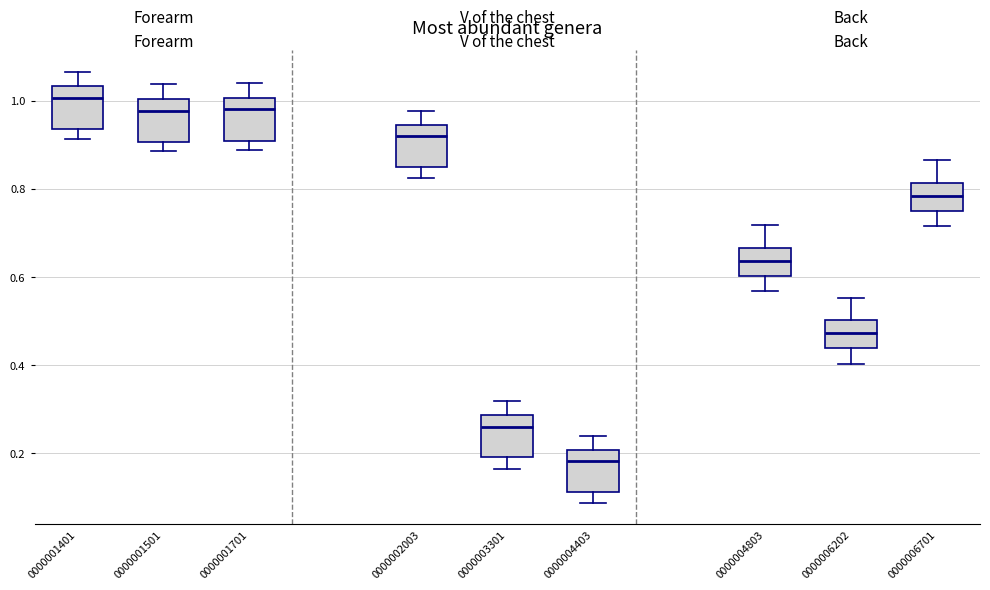

Reading left to right, transcribe this box plot: for each box, give where its median line is, the range the box spans, and where its two whiskers end, as read against the y-axis. The values are not printed on the chart, so give them approximately, as read against the axis.

0000001401: median 1.00, box 0.94 to 1.04, whiskers 0.92 to 1.06
0000001501: median 0.98, box 0.90 to 1.00, whiskers 0.88 to 1.04
0000001701: median 0.98, box 0.90 to 1.00, whiskers 0.88 to 1.04
0000002003: median 0.92, box 0.84 to 0.94, whiskers 0.82 to 0.98
0000003301: median 0.26, box 0.20 to 0.28, whiskers 0.16 to 0.32
0000004403: median 0.18, box 0.12 to 0.20, whiskers 0.08 to 0.24
0000004803: median 0.64, box 0.60 to 0.66, whiskers 0.56 to 0.72
0000006202: median 0.48, box 0.44 to 0.50, whiskers 0.40 to 0.56
0000006701: median 0.78, box 0.76 to 0.82, whiskers 0.72 to 0.86